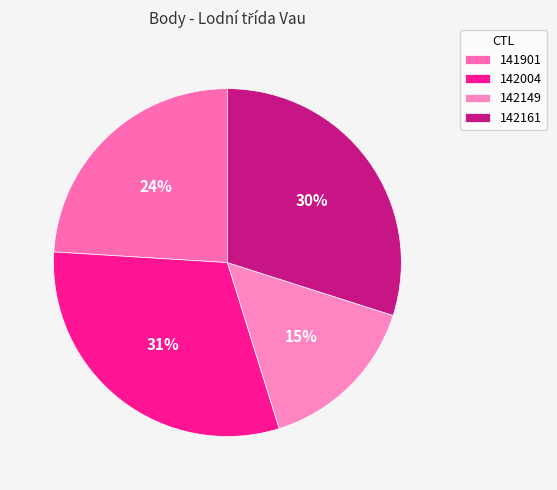

Does any single category account for the majority?

No